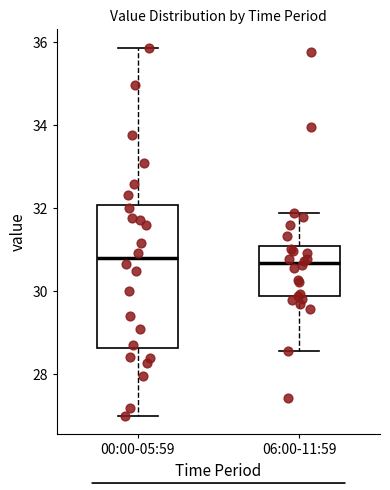

Reading left to right, read every box against the y-axis: the position of its median line, the range the box covers, and the ends of its whiskers. The values are not printed on the chart, so give them approximately, as read against the axis.

00:00-05:59: median 30.8, box 28.6 to 32.0, whiskers 27.0 to 35.8
06:00-11:59: median 30.6, box 29.8 to 31.2, whiskers 28.6 to 32.0